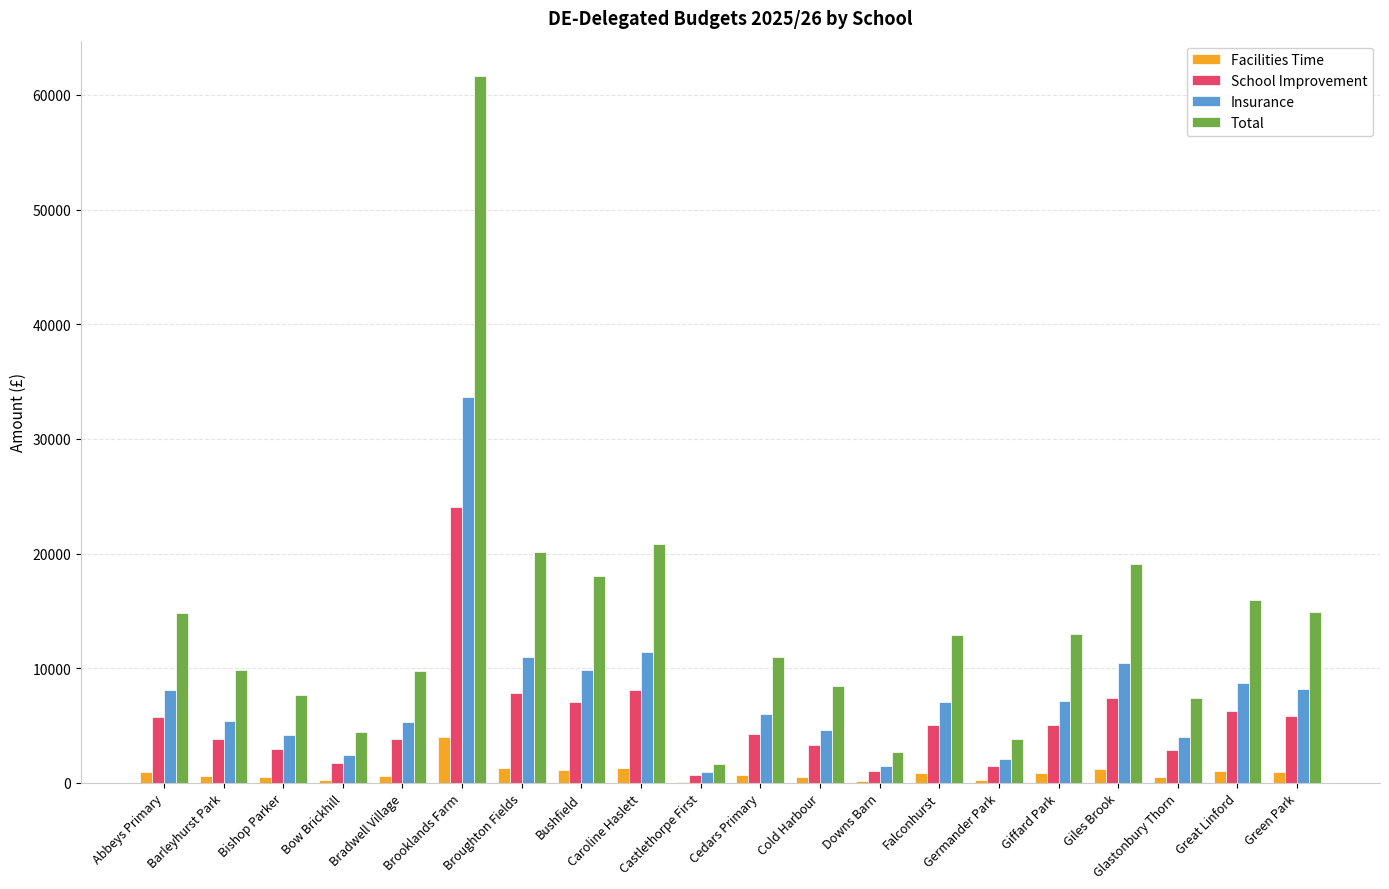

Between Brooklands Farm and Cedars Primary, which series saw the biggest shift?

Total